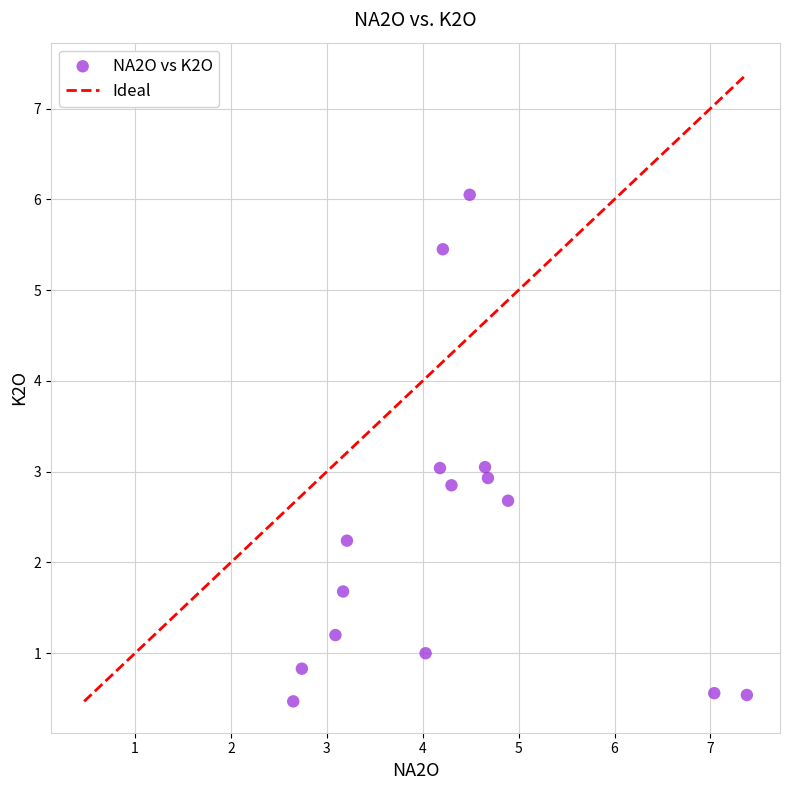

What is the range of Y values (max minus min)?

5.6